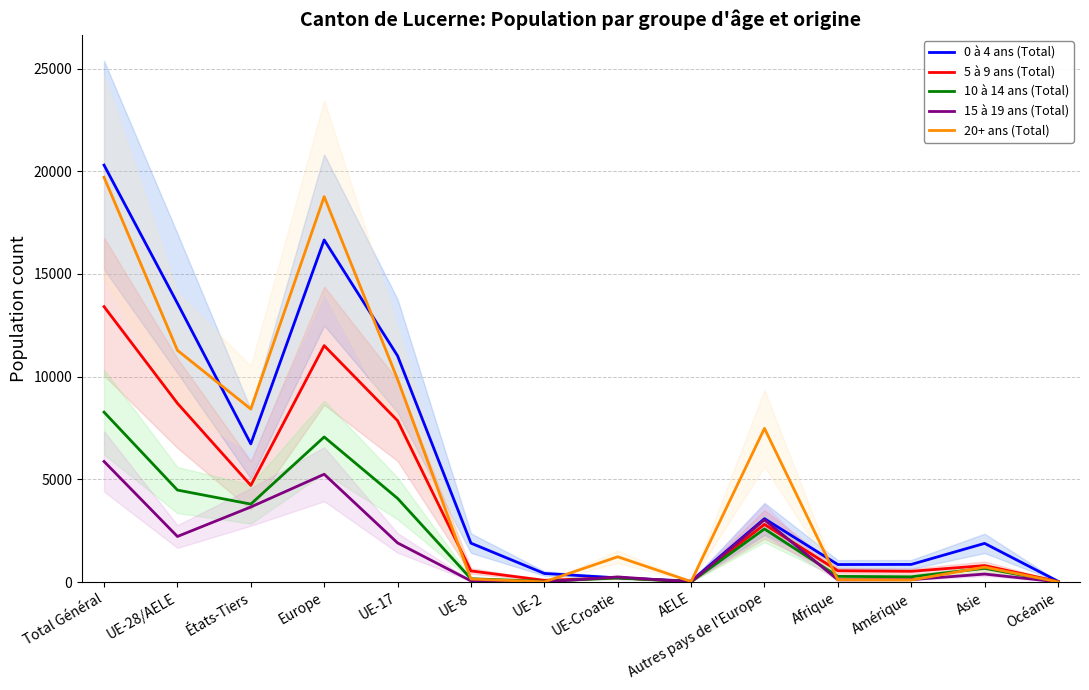

What are all the series names shown in the legend?

0 à 4 ans (Total), 5 à 9 ans (Total), 10 à 14 ans (Total), 15 à 19 ans (Total), 20+ ans (Total)